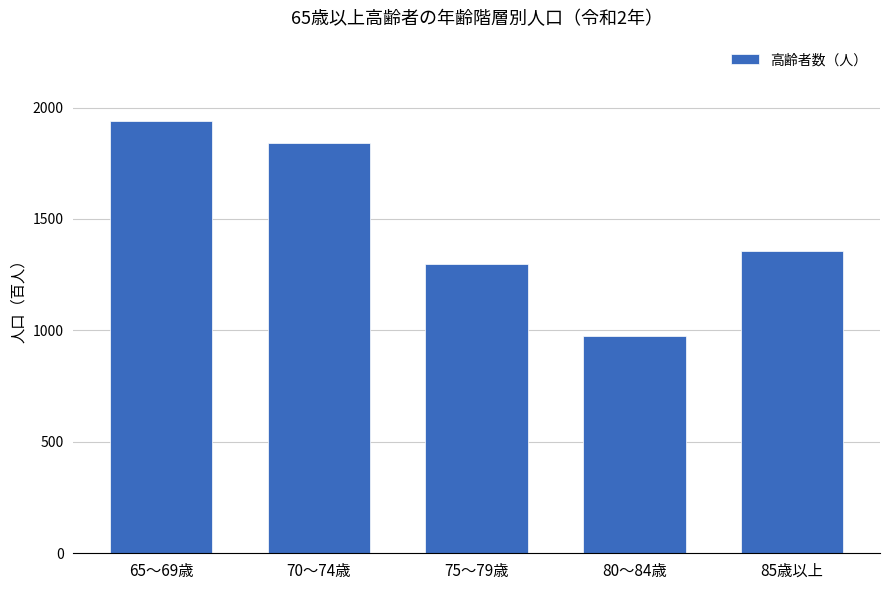

The value at 75～79歳 is 1297. True or false?

True